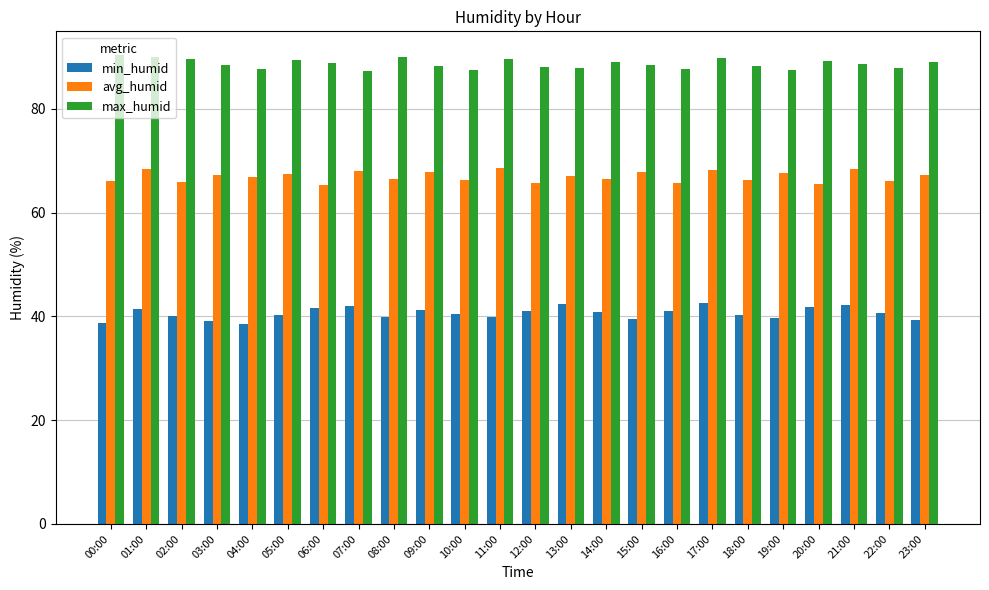

What is the label of the 11th bar from the left?

10:00